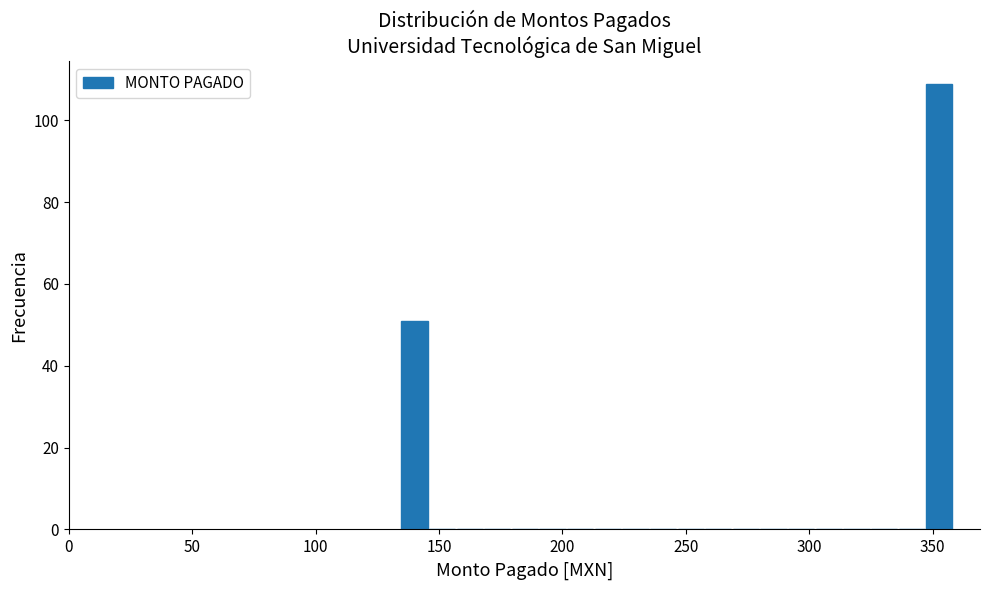

Read against the x-axis, roughly where is the centre of the tallest bar?

355